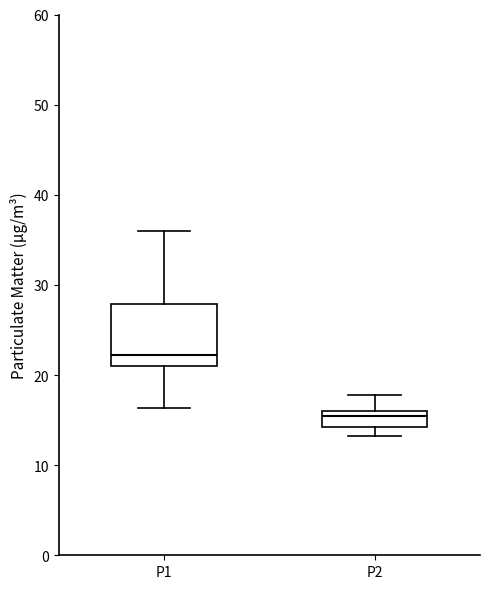

Which box has the highest median line?

P1